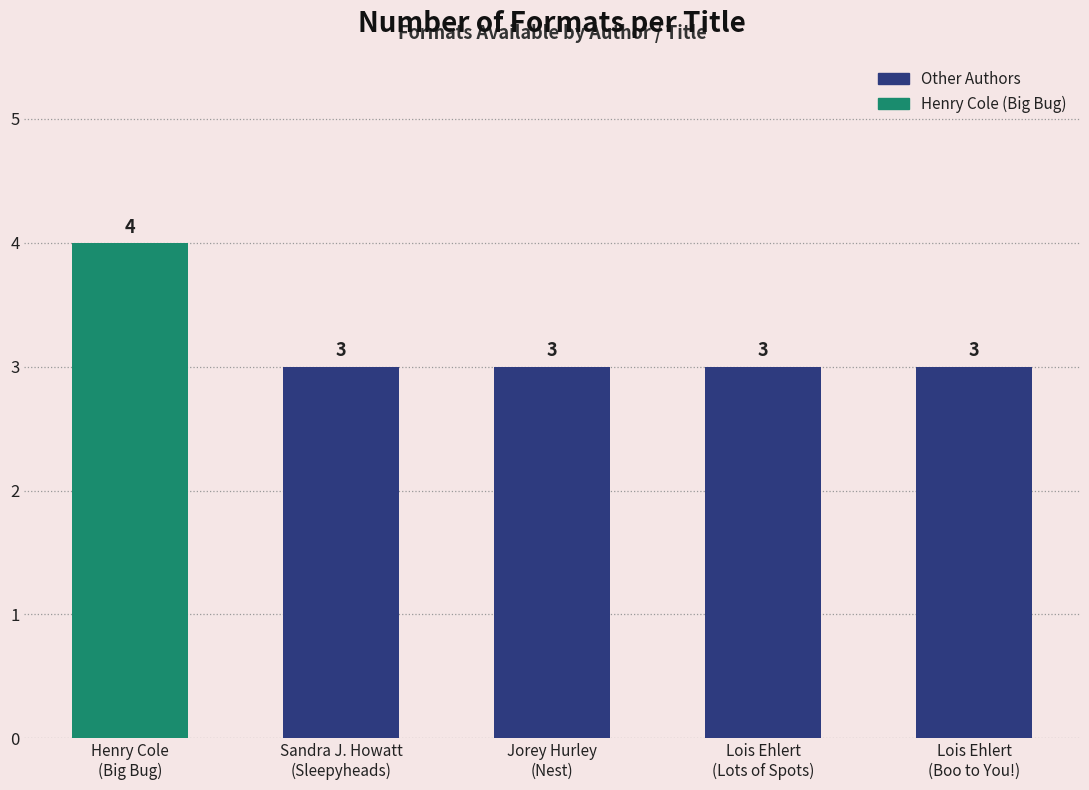

What is the average value?

3